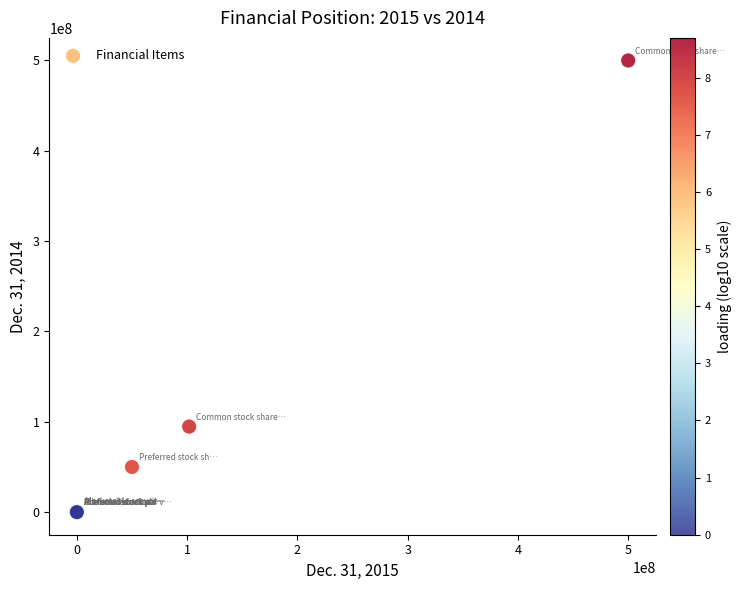

What Y value in the scatter plot is closest to 250000000?

94721453.0